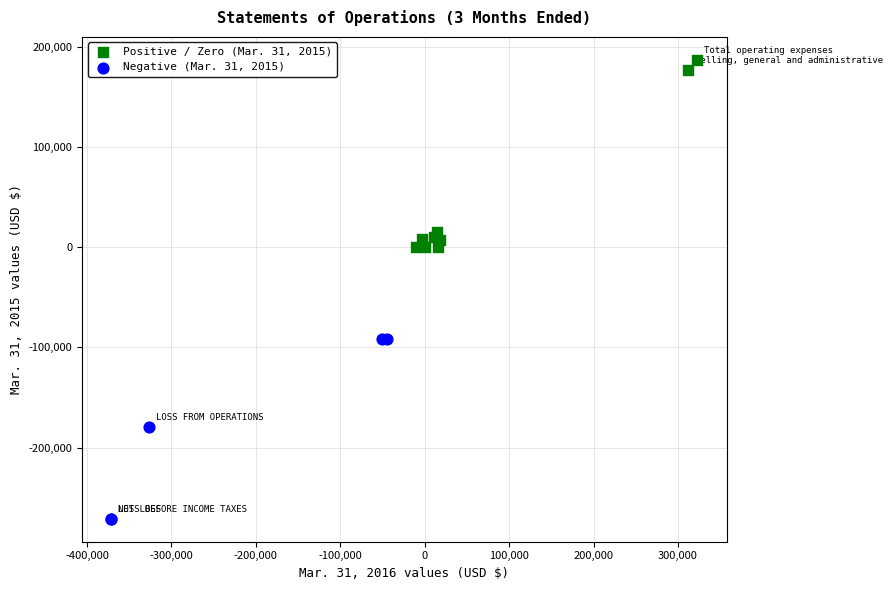

Which series reaches the maximum Y coordinate?

Positive / Zero (Mar. 31, 2015)